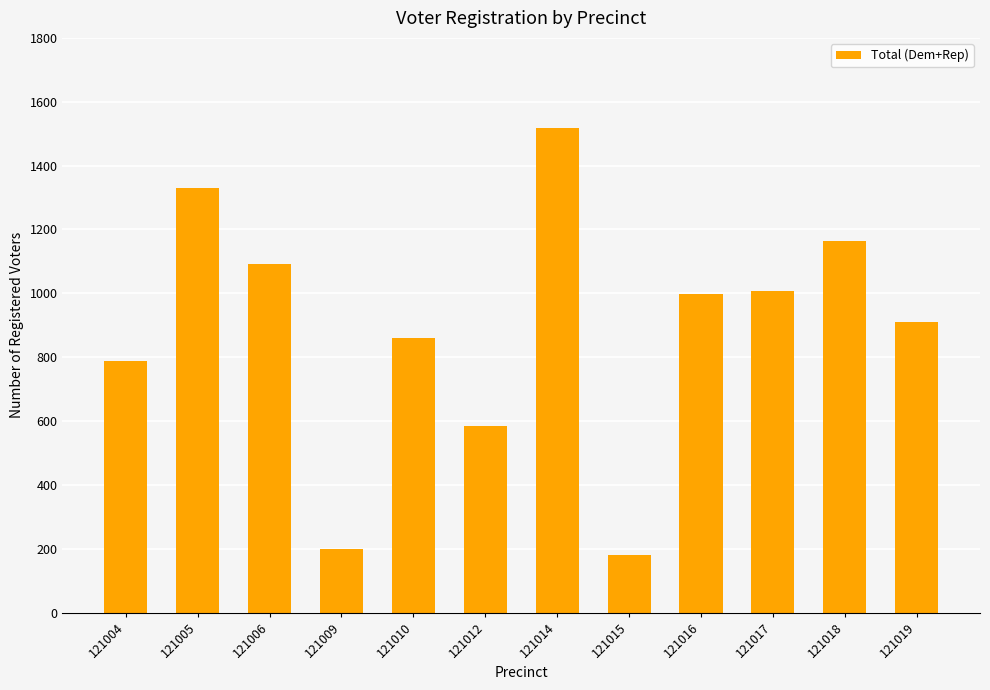

Are the bars horizontal?

No